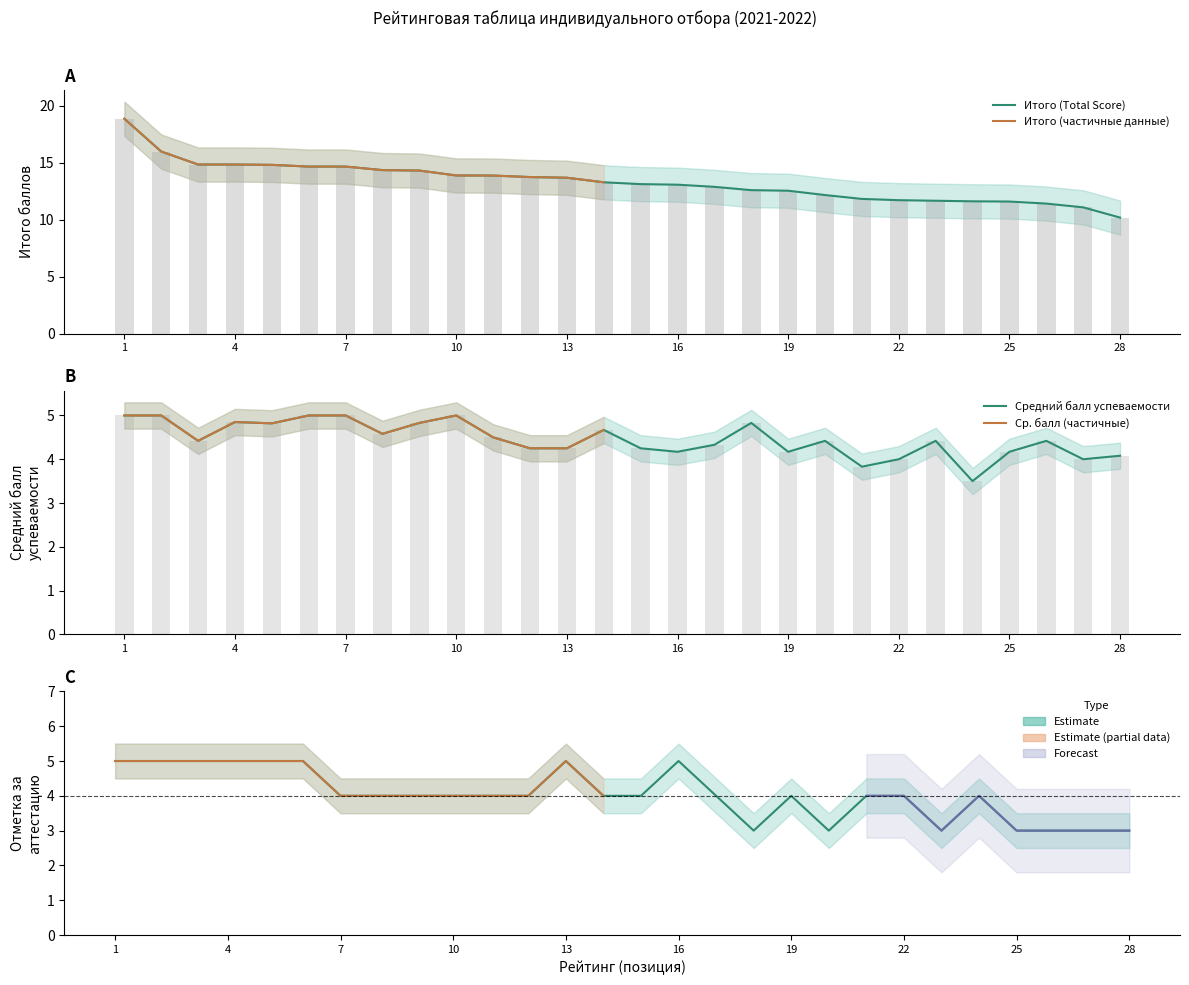

Reading left to right, extract all data points from this chart.

Итого (Total Score): 1=18.9	2=16.0	3=14.8	4=14.8	5=14.8	6=14.7	7=14.7	8=14.4	9=14.3	10=13.9	11=13.9	12=13.8	13=13.7	14=13.3	15=13.1	16=13.1	17=12.9	18=12.6	19=12.6	20=12.2	21=11.8	22=11.7	23=11.7	24=11.6	25=11.6	26=11.4	27=11.1	28=10.2
Средний балл успеваемости: 1=5.0	2=5.0	3=4.4	4=4.8	5=4.8	6=5.0	7=5.0	8=4.6	9=4.8	10=5.0	11=4.5	12=4.2	13=4.2	14=4.7	15=4.2	16=4.2	17=4.3	18=4.8	19=4.2	20=4.4	21=3.8	22=4.0	23=4.4	24=3.5	25=4.2	26=4.4	27=4.0	28=4.1
Отметка за аттестацию: 1=5.0	2=5.0	3=5.0	4=5.0	5=5.0	6=5.0	7=4.0	8=4.0	9=4.0	10=4.0	11=4.0	12=4.0	13=5.0	14=4.0	15=4.0	16=5.0	17=4.0	18=3.0	19=4.0	20=3.0	21=4.0	22=4.0	23=3.0	24=4.0	25=3.0	26=3.0	27=3.0	28=3.0